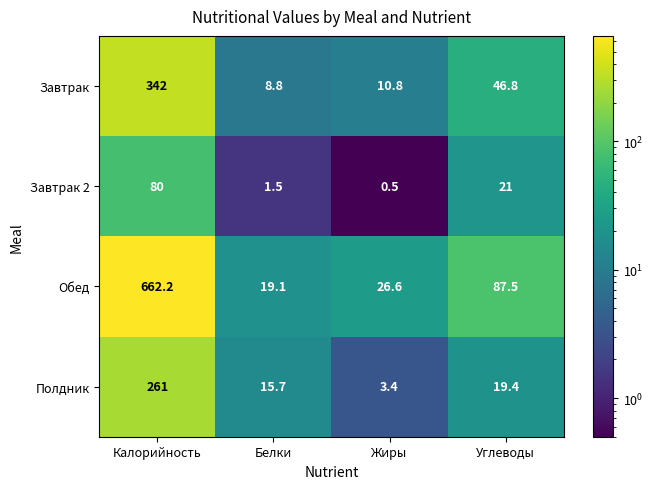

At which label does Полдник first exceed 19?

Калорийность